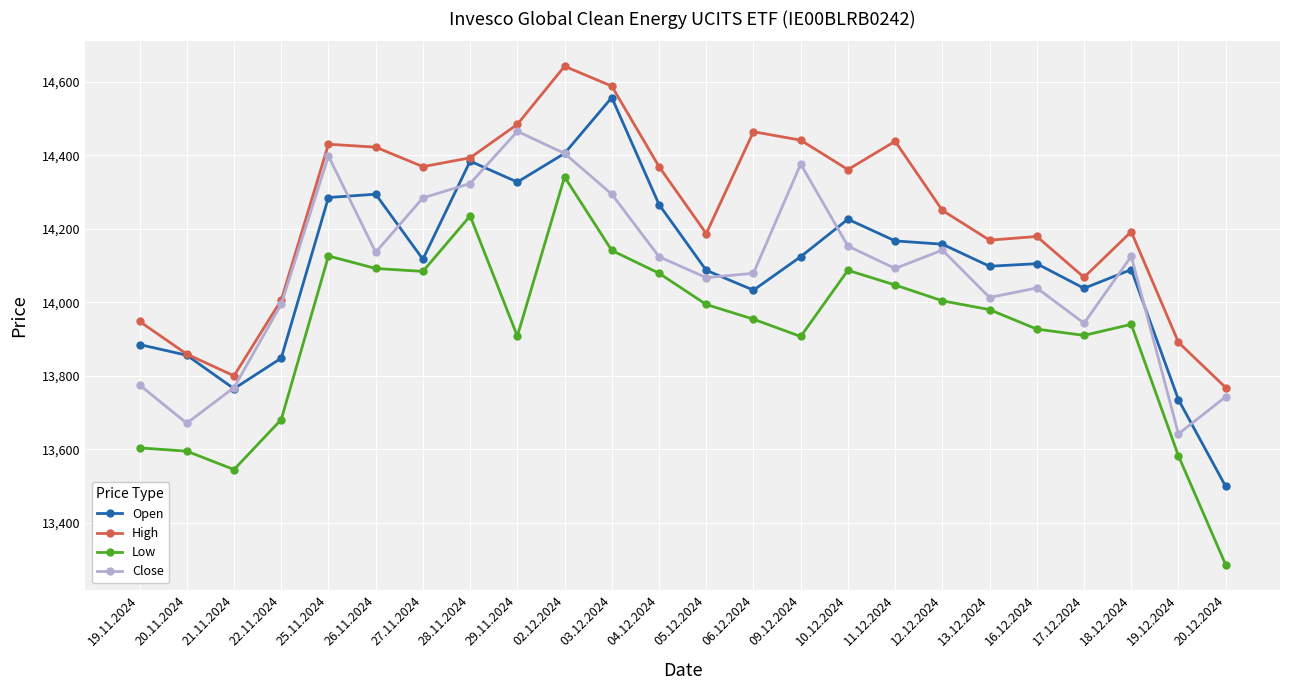

What is the value of the High point at the 19th from the left?

14169